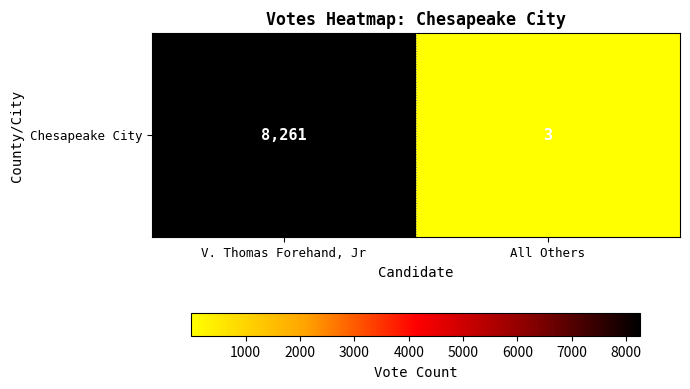

What value does the data have at All Others?

3